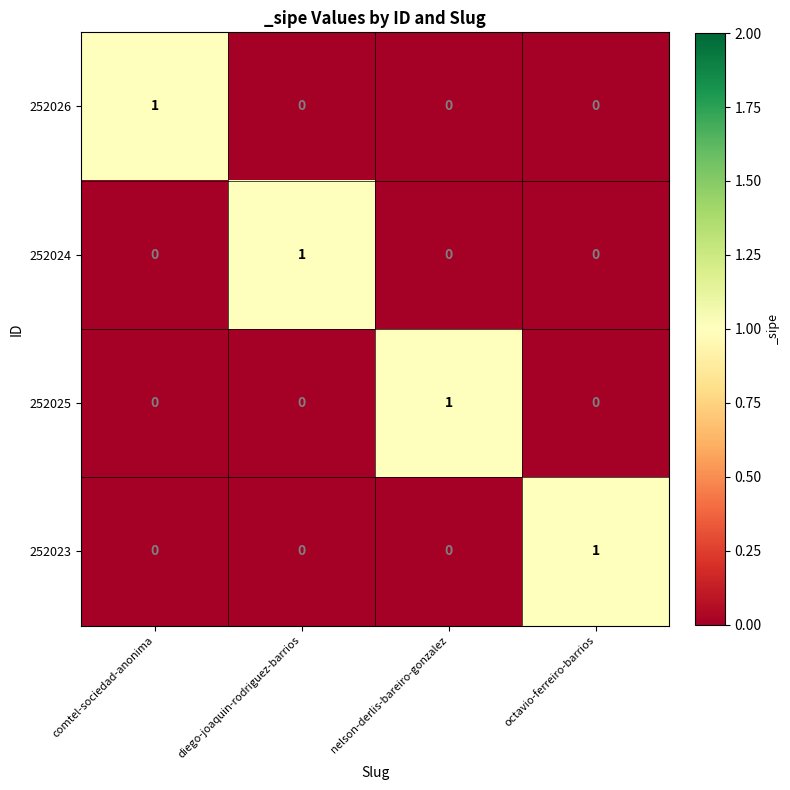

Is it true that 252023 equals -1 at nelson-derlis-bareiro-gonzalez?

False